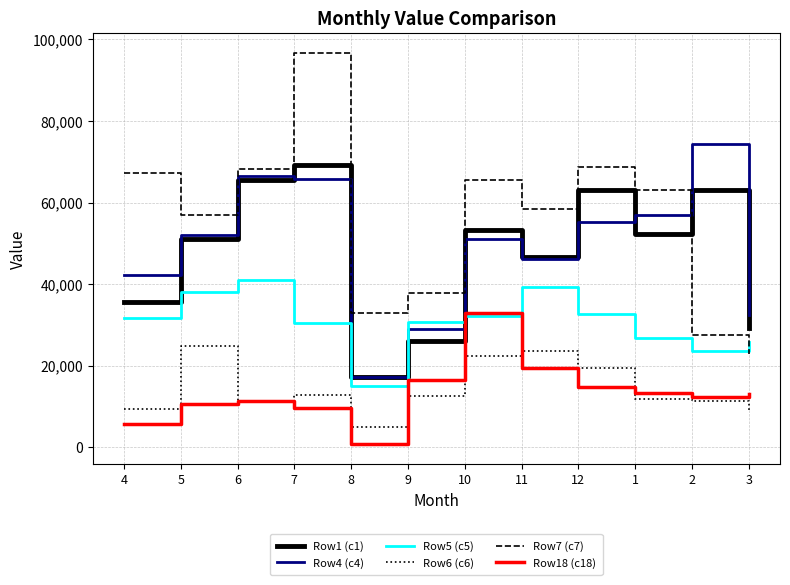

Which series ends up on top after the final intersection of Row5 (c5) and Row18 (c18)?

Row5 (c5)